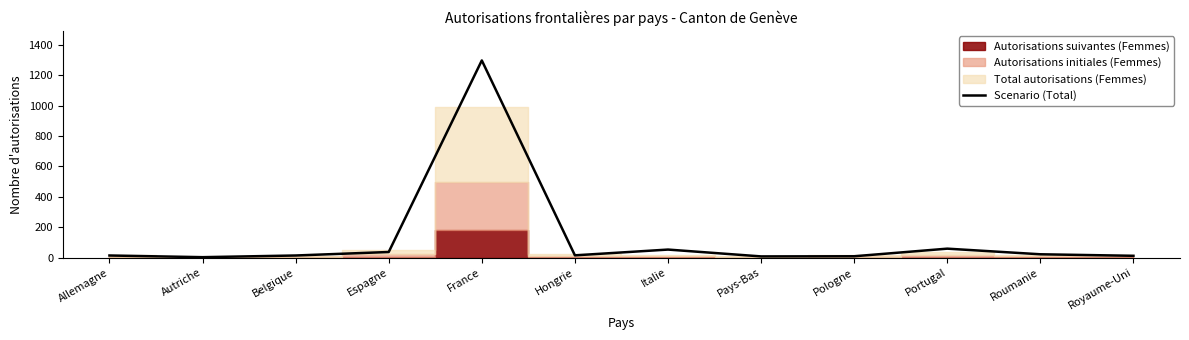

What is the ratio of the value at Pologne to the value at Hongrie?

0.6